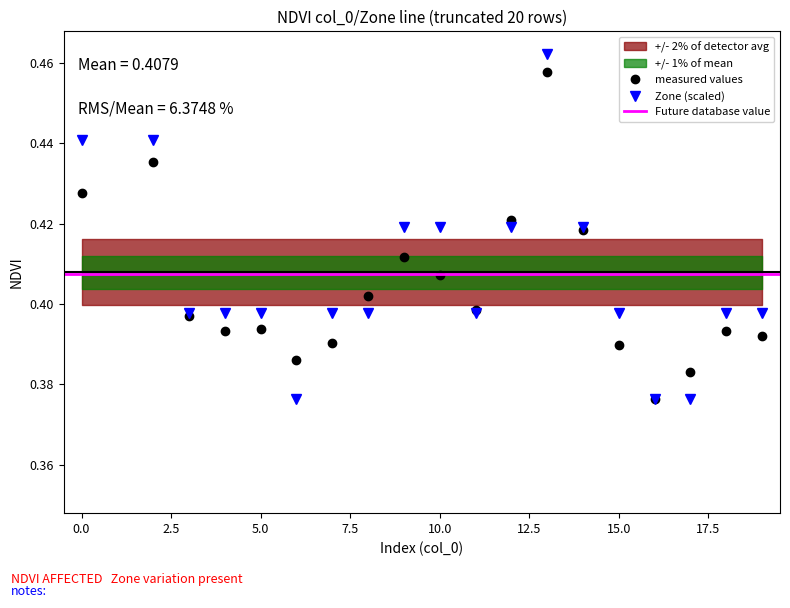

At which category does NDVI reach its first local valley?

4